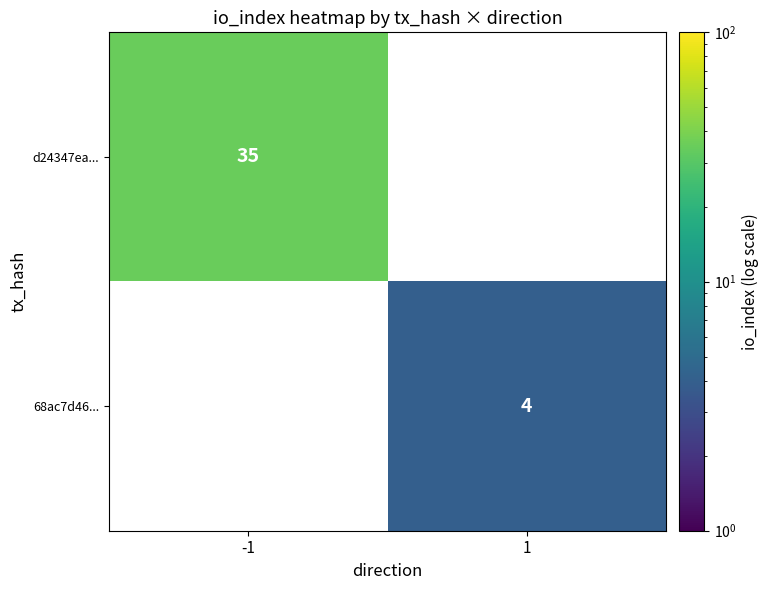

How many categories are shown in the chart?

2